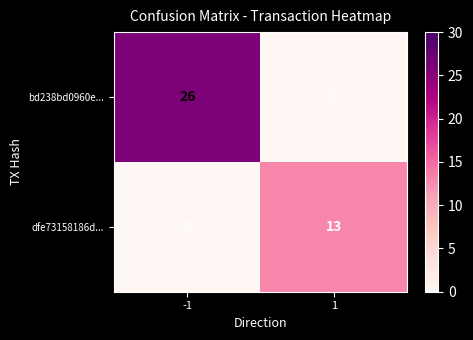

How many data points does each series have?

2